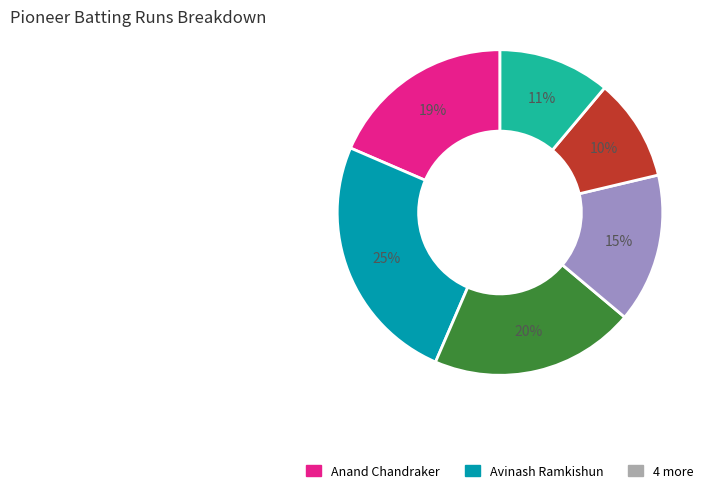

Does any single category account for the majority?

No